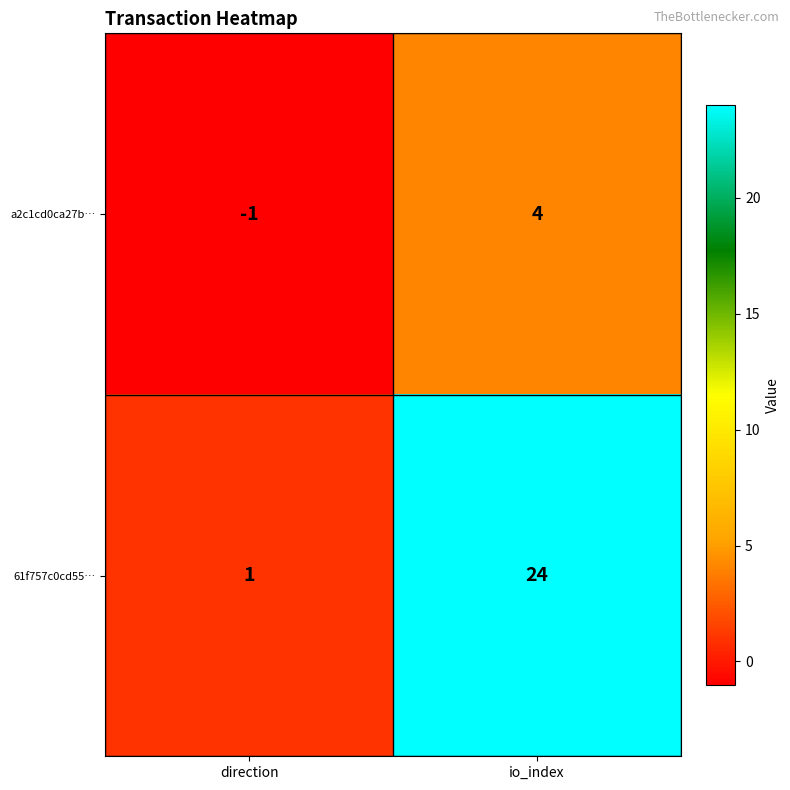

True or false: 61f757c0cd55… has a value of 24 at io_index.

True